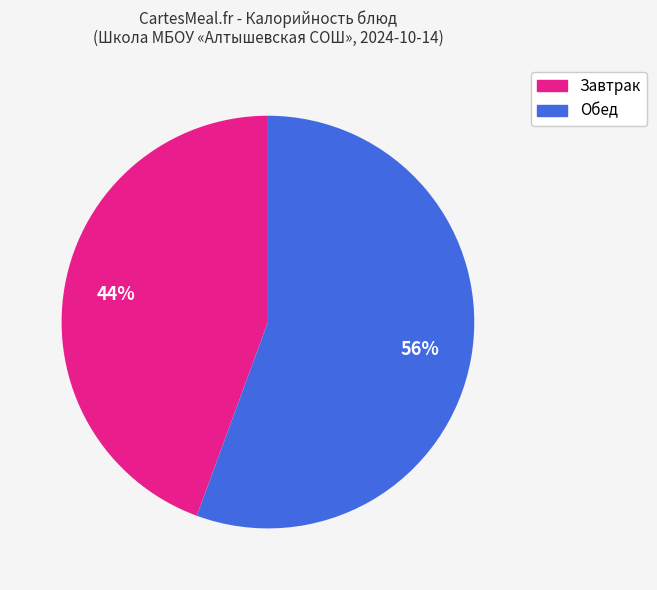

Is there any slice that represents more than half of the pie?

Yes